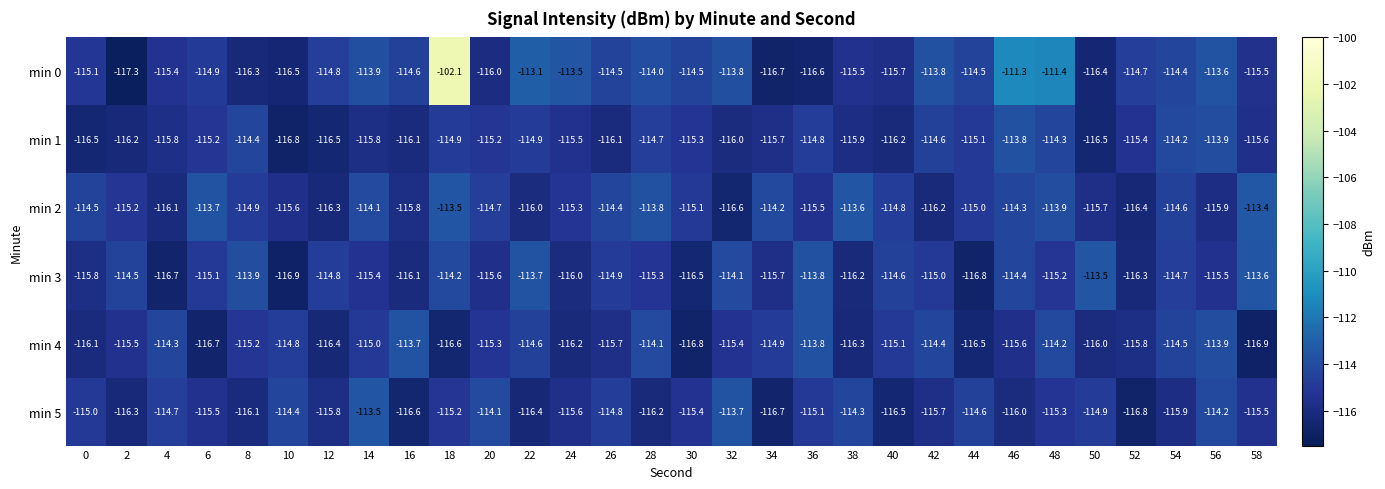

How many series are shown in this chart?

6